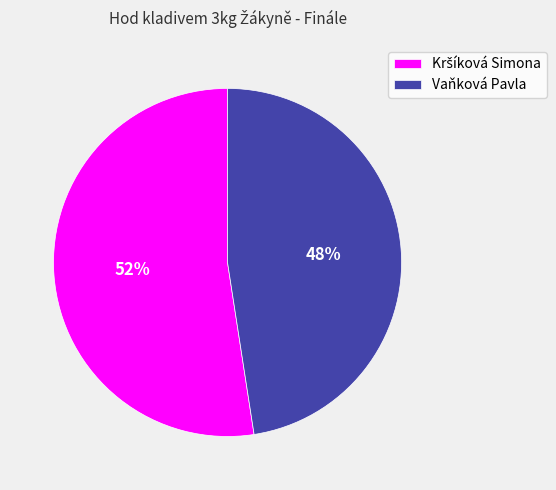

To the nearest percent, what is the average slice percentage?

50%